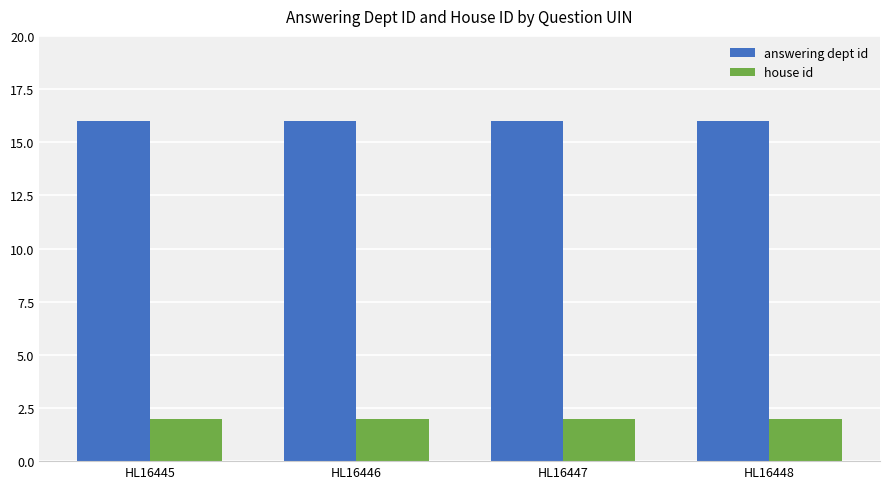

Reading right to left, what are all the values shown in this chart?

answering dept id: HL16448=16	HL16447=16	HL16446=16	HL16445=16
house id: HL16448=2	HL16447=2	HL16446=2	HL16445=2